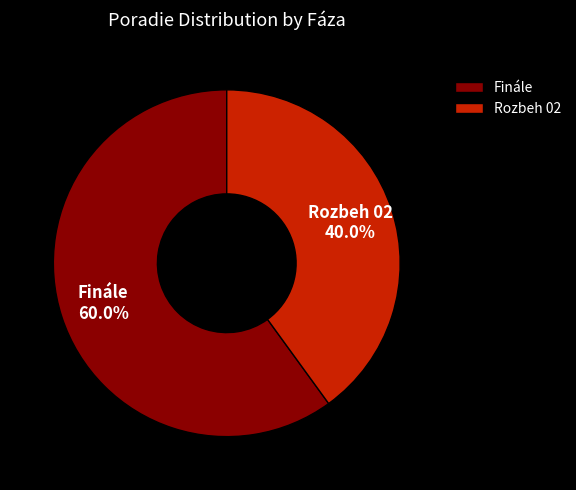

Is it true that Finále is 60% of the pie?

True